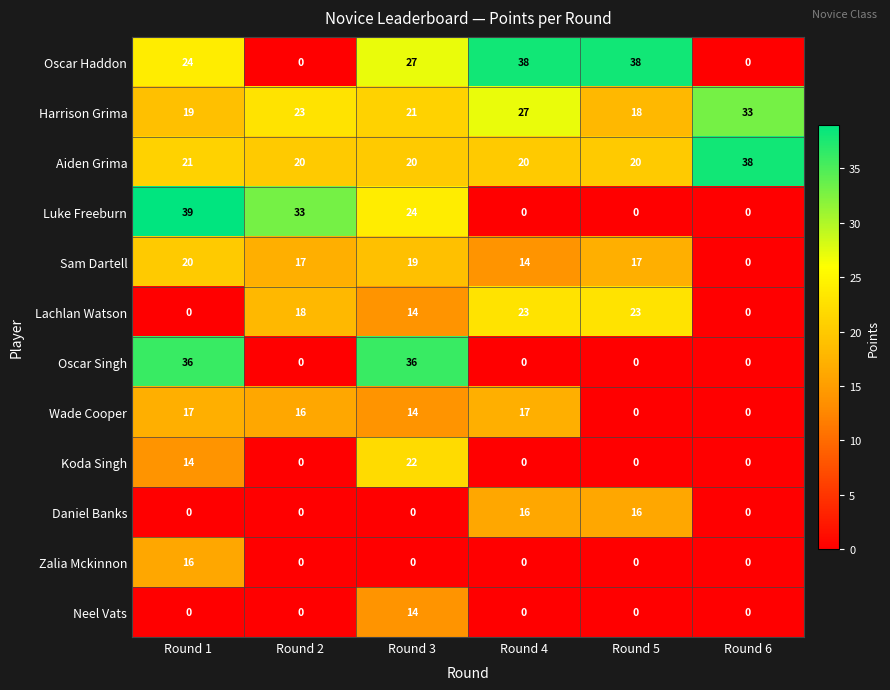

Where is Luke Freeburn nearest to the value 19?

Round 3